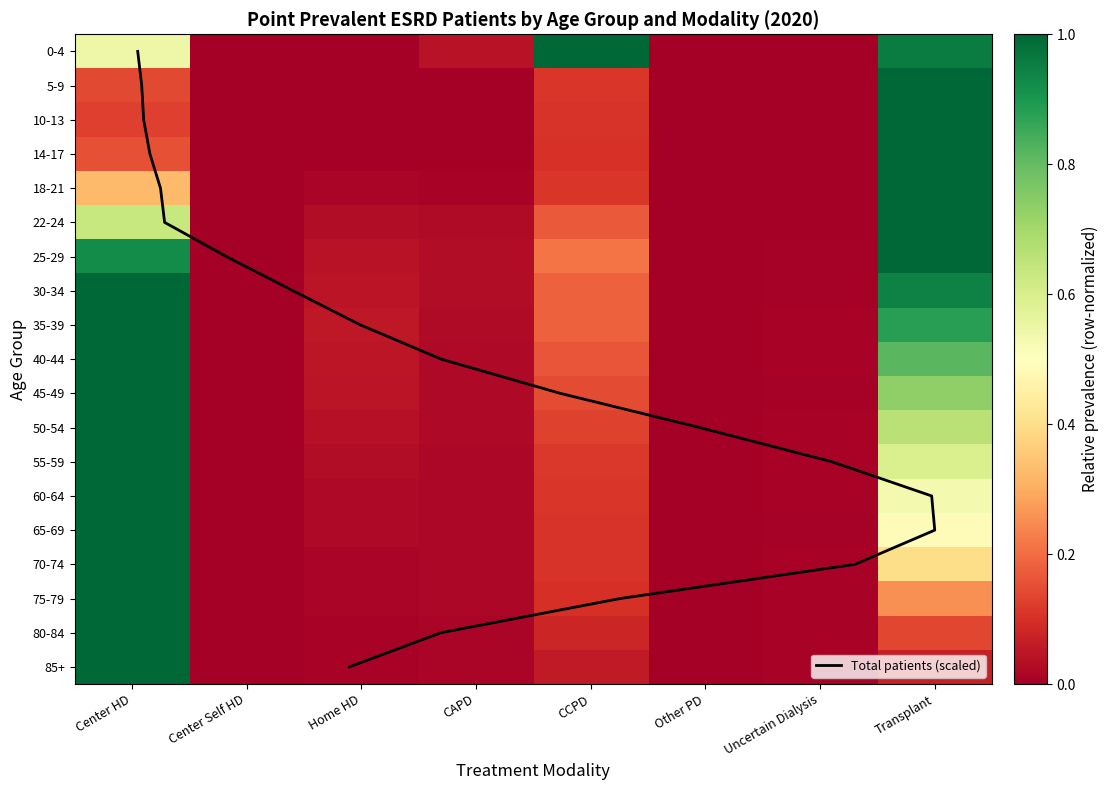

Reading left to right, what are all the values shown in this chart?

0-4: 0.5	0.0	0.0	0.0	1.0	0.0	0.0	1.0
5-9: 0.1	0.0	0.0	0.0	0.1	0.0	0.0	1.0
10-13: 0.1	0.0	0.0	0.0	0.1	0.0	0.0	1.0
14-17: 0.2	0.0	0.0	0.0	0.1	0.0	0.0	1.0
18-21: 0.3	0.0	0.0	0.0	0.1	0.0	0.0	1.0
22-24: 0.6	0.0	0.0	0.0	0.2	0.0	0.0	1.0
25-29: 0.9	0.0	0.0	0.0	0.2	0.0	0.0	1.0
30-34: 1.0	0.0	0.0	0.0	0.2	0.0	0.0	0.9
35-39: 1.0	0.0	0.1	0.0	0.2	0.0	0.0	0.9
40-44: 1.0	0.0	0.1	0.0	0.2	0.0	0.0	0.8
45-49: 1.0	0.0	0.0	0.0	0.1	0.0	0.0	0.7
50-54: 1.0	0.0	0.0	0.0	0.1	0.0	0.0	0.7
55-59: 1.0	0.0	0.0	0.0	0.1	0.0	0.0	0.6
60-64: 1.0	0.0	0.0	0.0	0.1	0.0	0.0	0.5
65-69: 1.0	0.0	0.0	0.0	0.1	0.0	0.0	0.5
70-74: 1.0	0.0	0.0	0.0	0.1	0.0	0.0	0.4
75-79: 1.0	0.0	0.0	0.0	0.1	0.0	0.0	0.3
80-84: 1.0	0.0	0.0	0.0	0.1	0.0	0.0	0.1
85+: 1.0	0.0	0.0	0.0	0.1	0.0	0.0	0.1